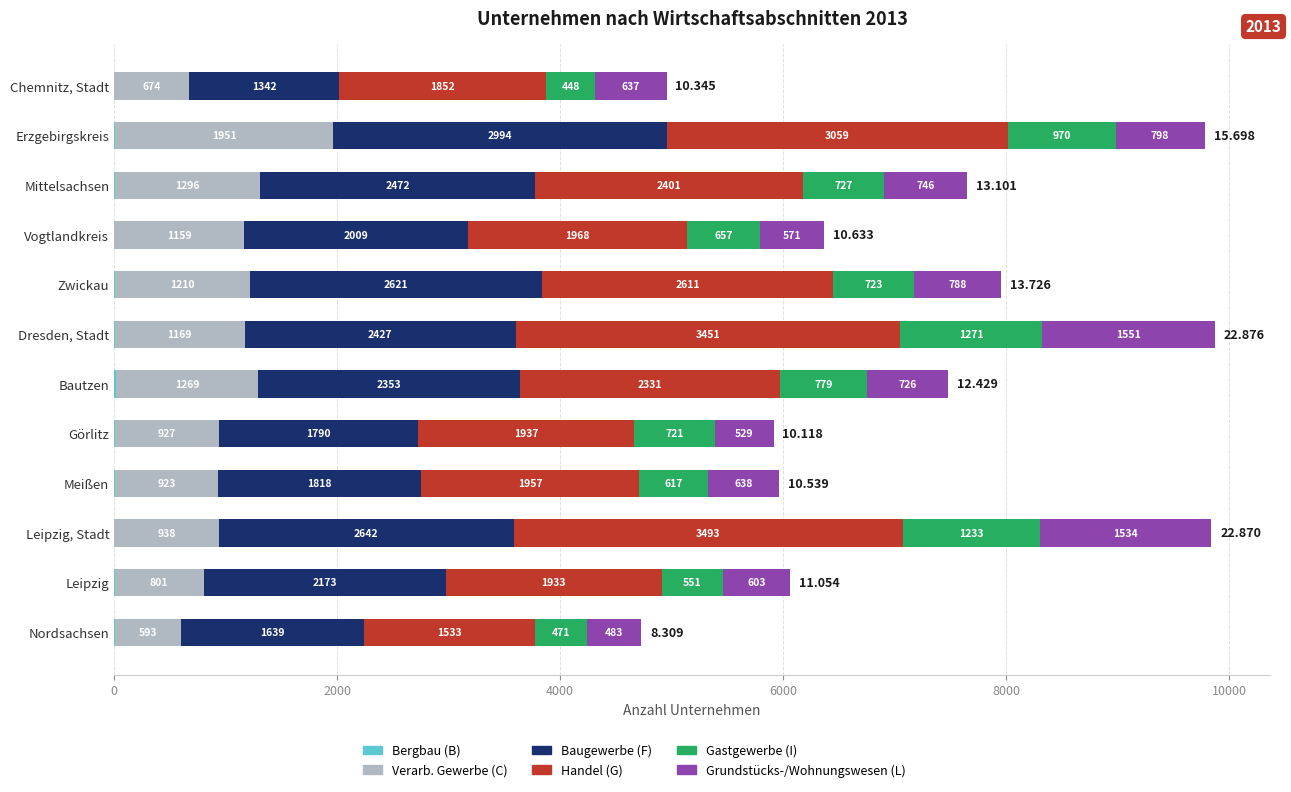

At which category is the sum across all series the highest?

Dresden, Stadt